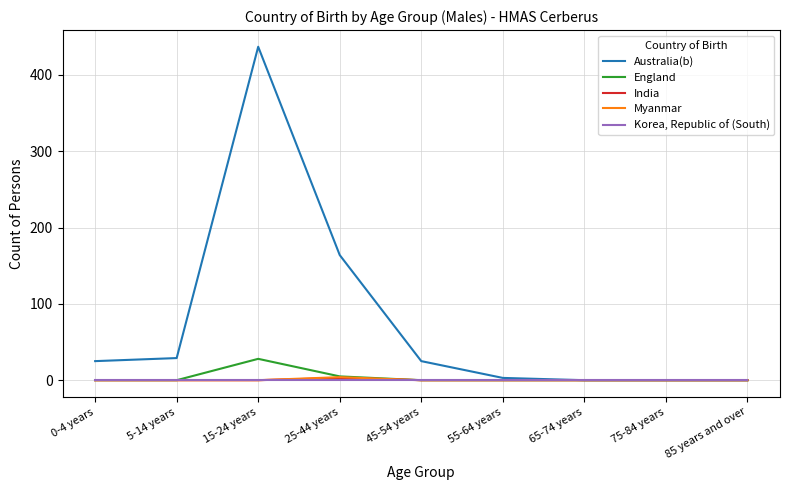

Is it true that Myanmar equals 0 at 15-24 years?

True